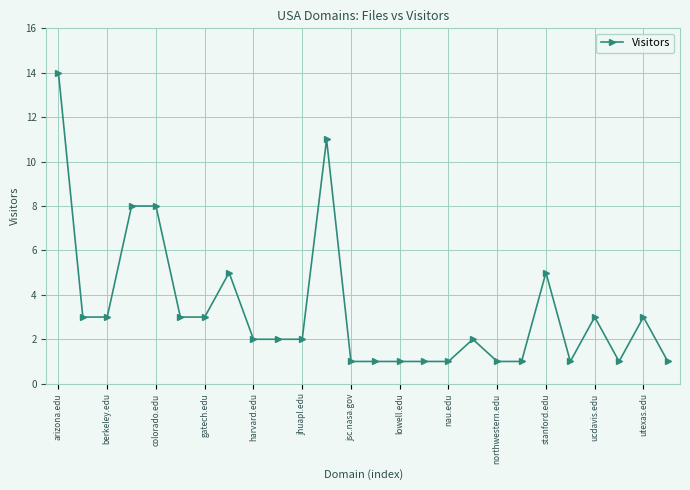

How many series are shown in this chart?

1